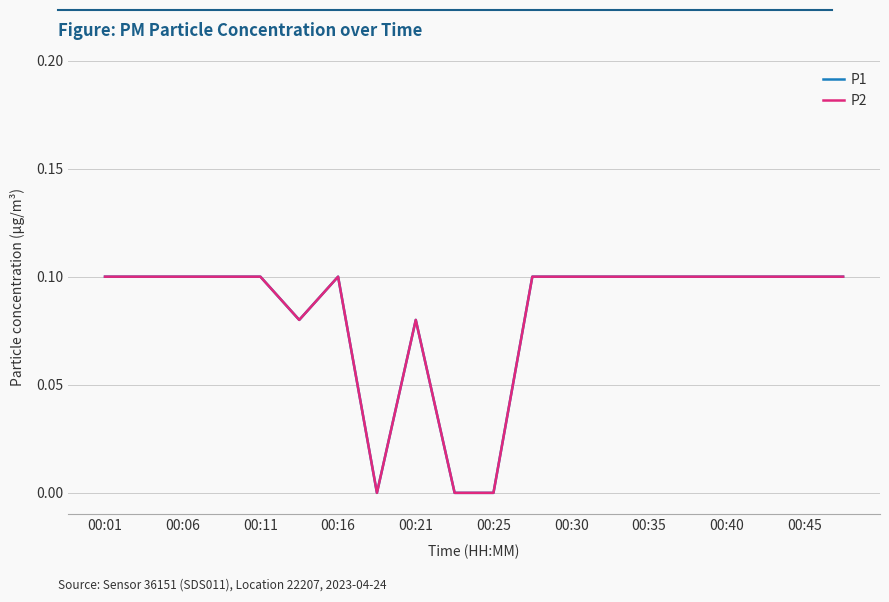

What is the difference between the second highest and minimum values in the P2 series?

0.1